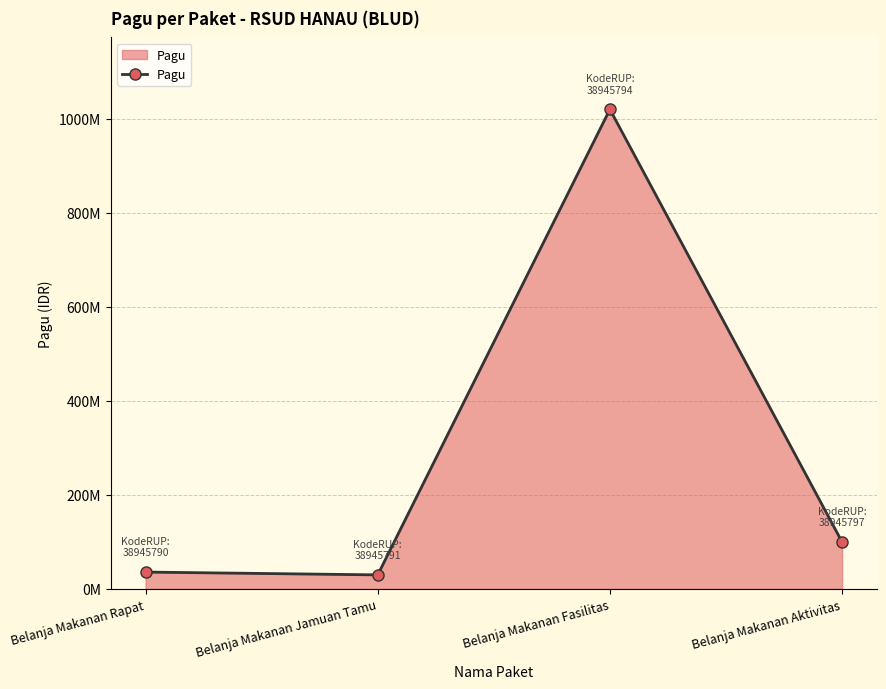

What is the change in value from Belanja Makanan Jamuan Tamu to Belanja Makanan Aktivitas?

+70000000